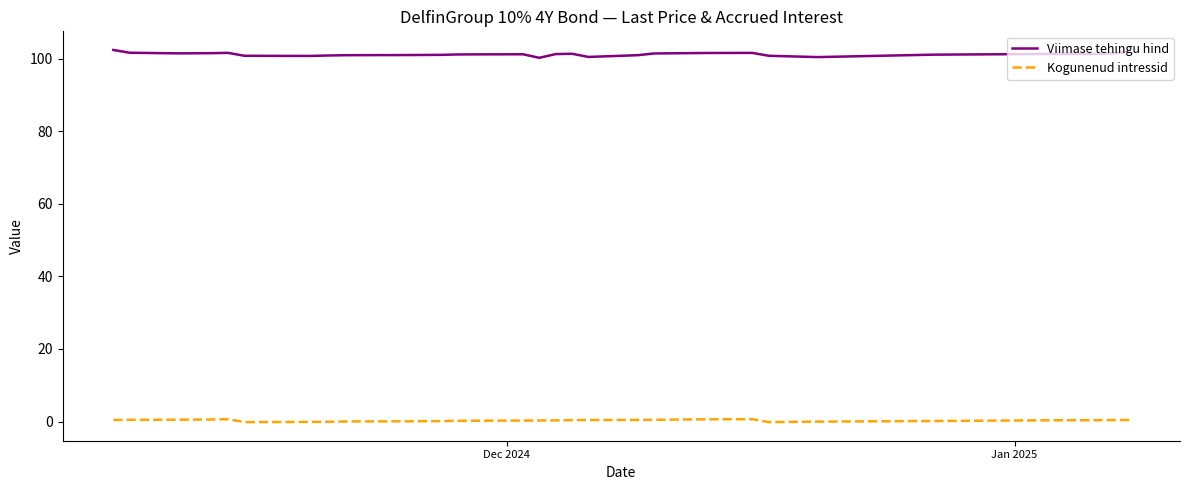

Rank the series by their maximum value, from lowest to highest.

Kogunenud intressid, Viimase tehingu hind